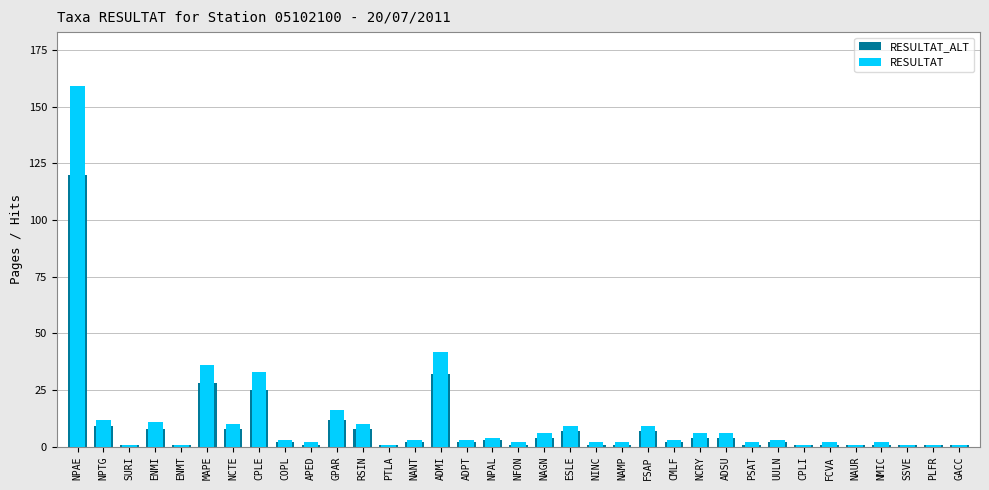

How many bars are there in total?

70